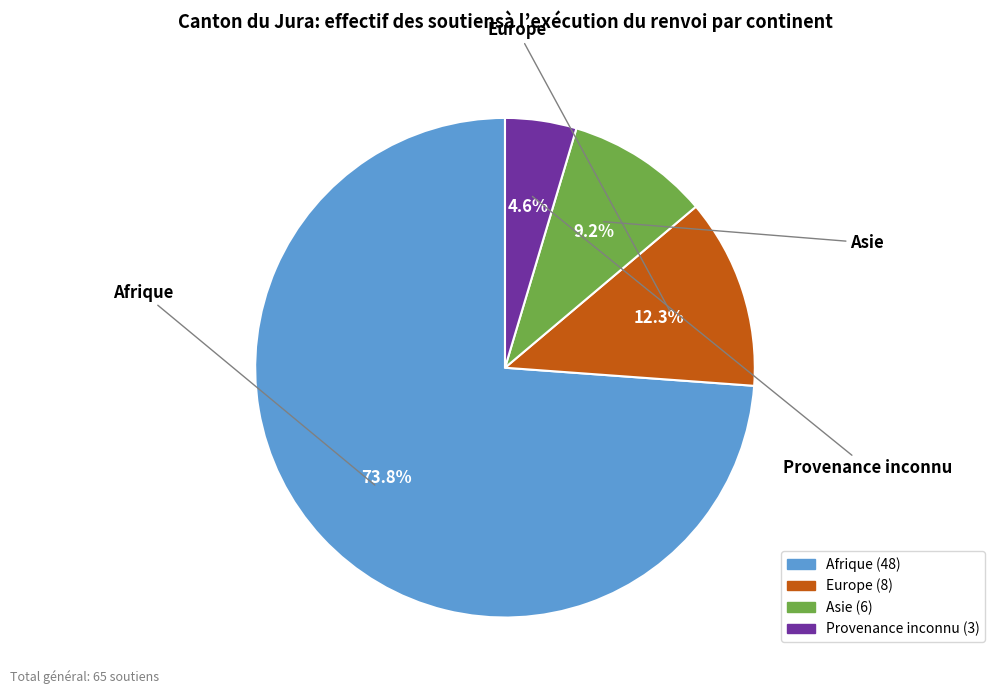

To the nearest percent, what is the combined percentage of Provenance inconnu and Asie?

14%